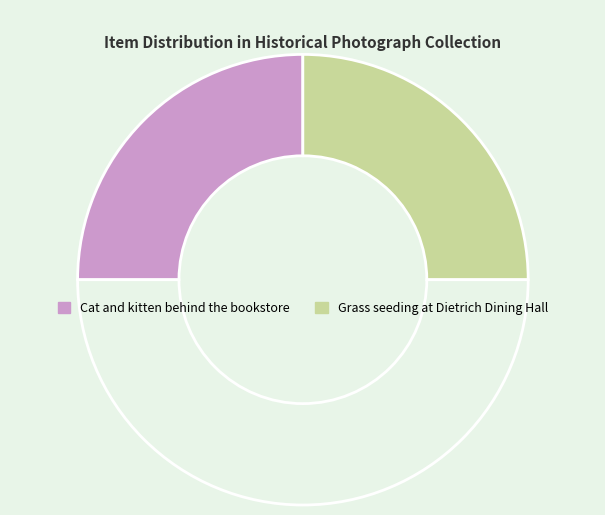

Count the number of slices in the pie.

3